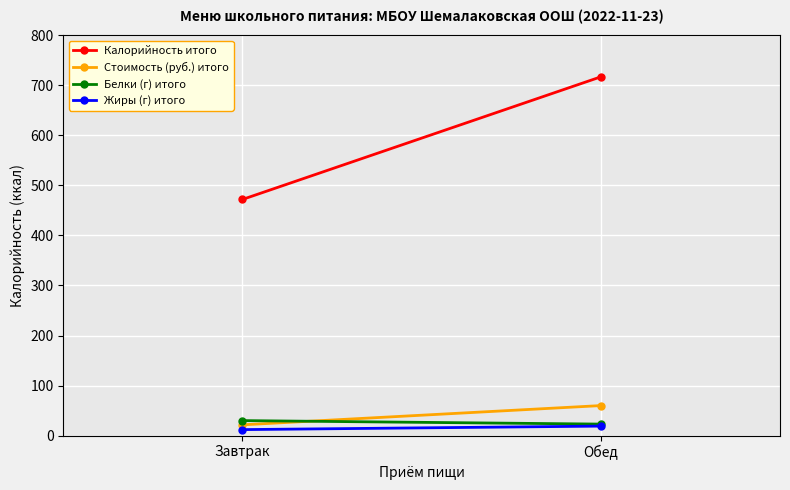

How many lines are shown in the chart?

4